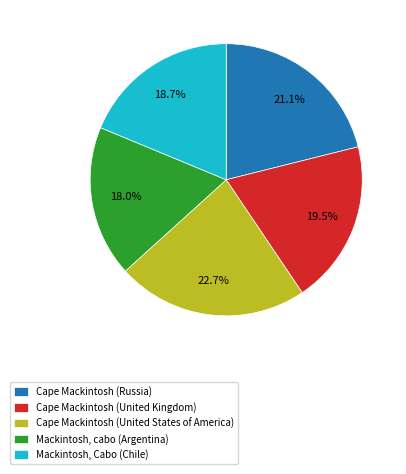

Does any single category account for the majority?

No